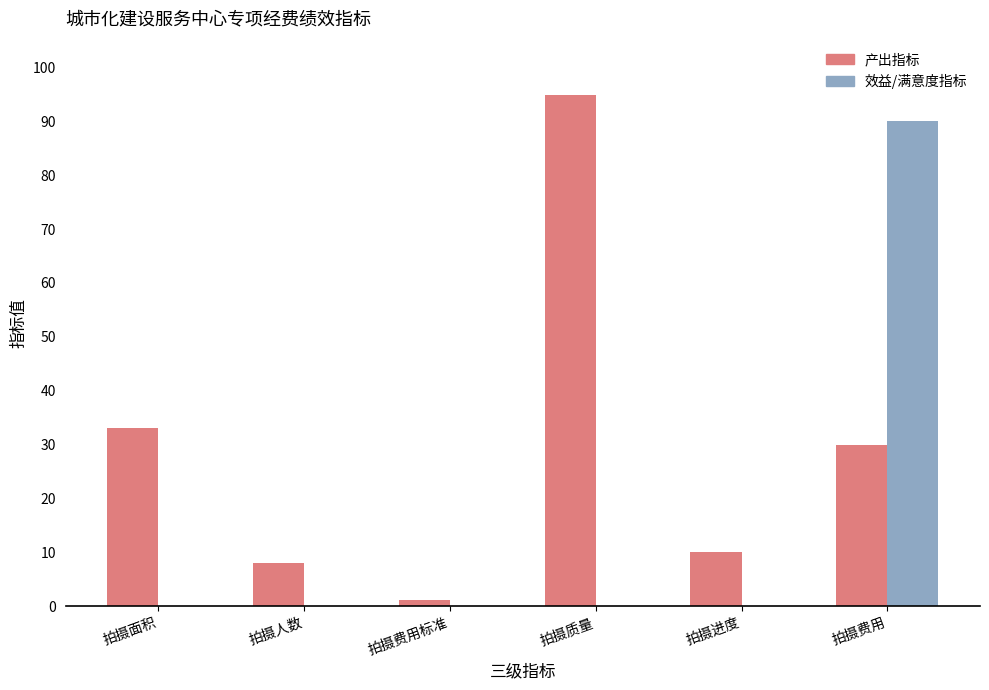

Which series changed the most between 拍摄费用标准 and 拍摄质量?

产出指标